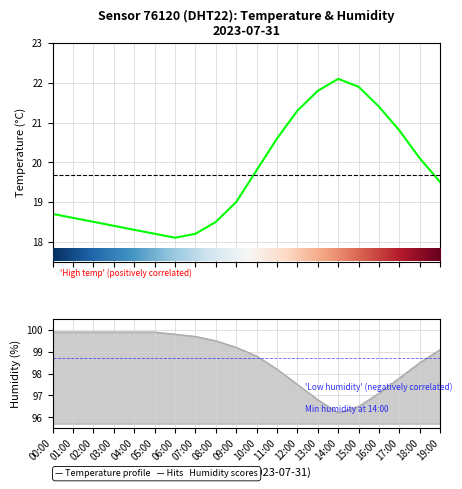

Count the number of categories in the chart.

20